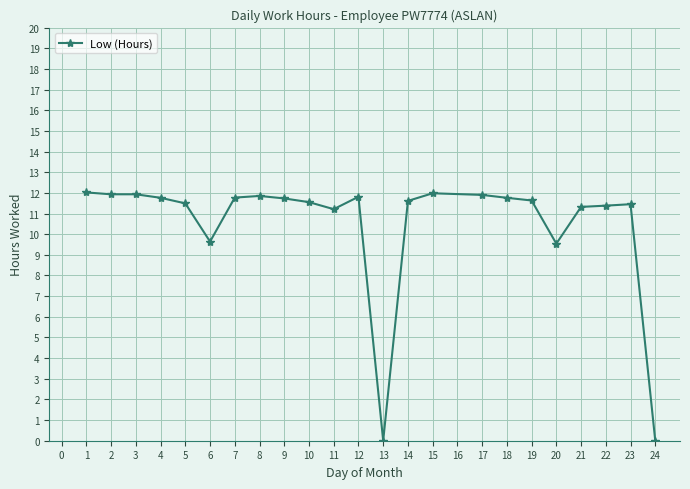

Is it true that the value at 20 is 4.9?

False